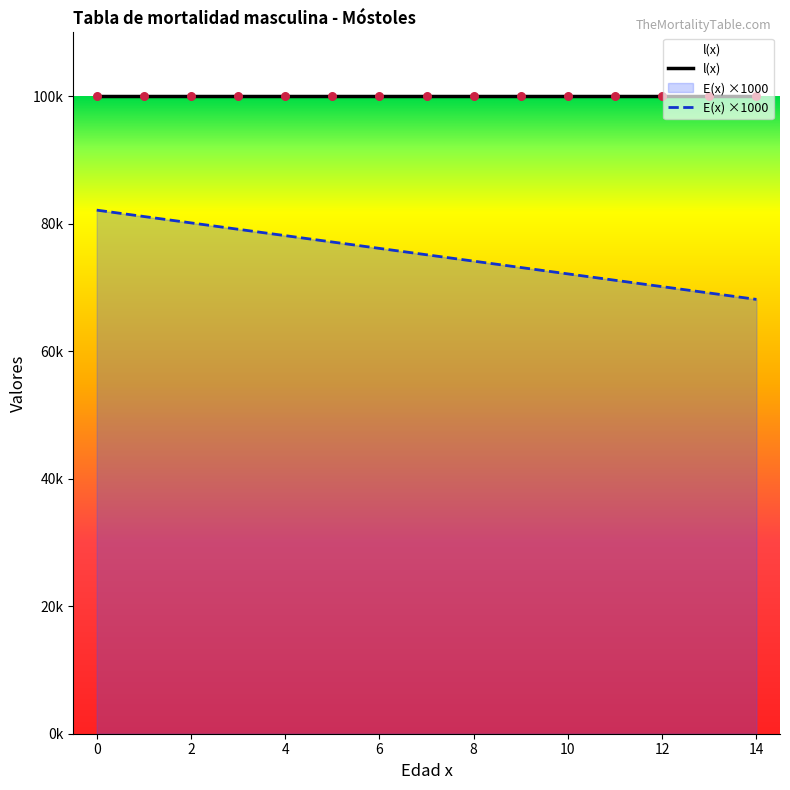

Approximately how many times larger is the value at 12 compared to 5?

0.9